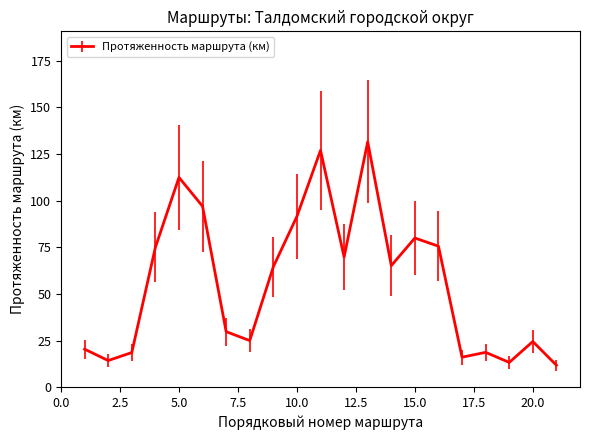

What is the minimum value shown in the chart?

11.8